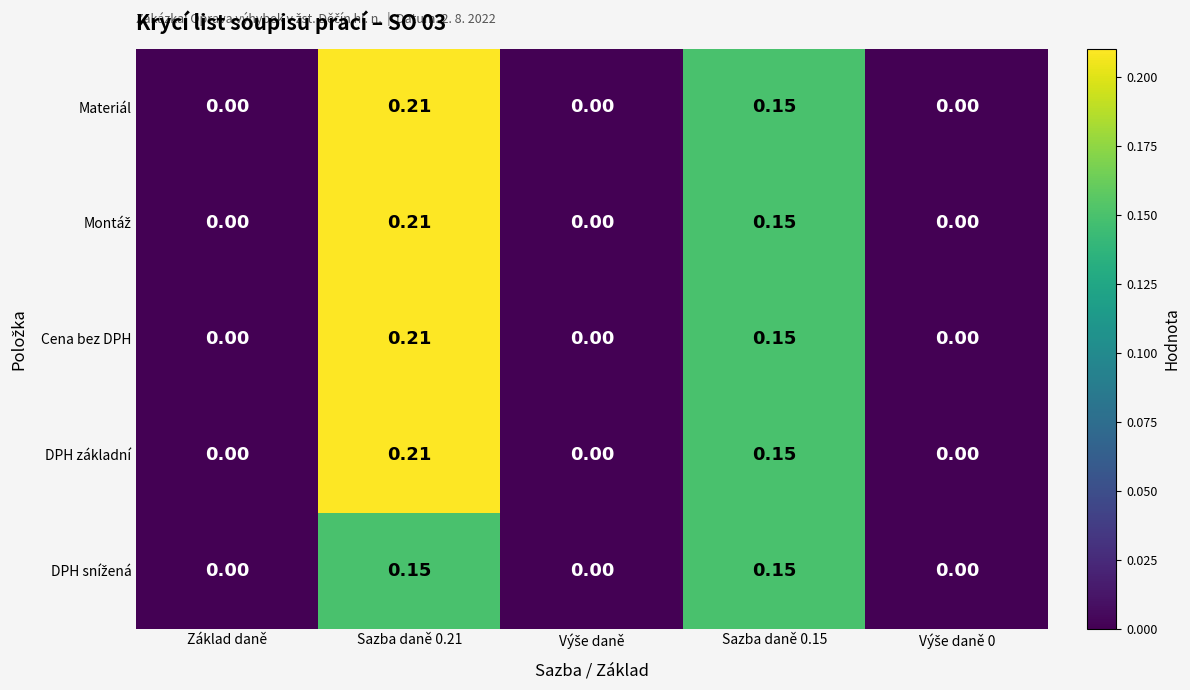

Count the number of data series in this chart.

5